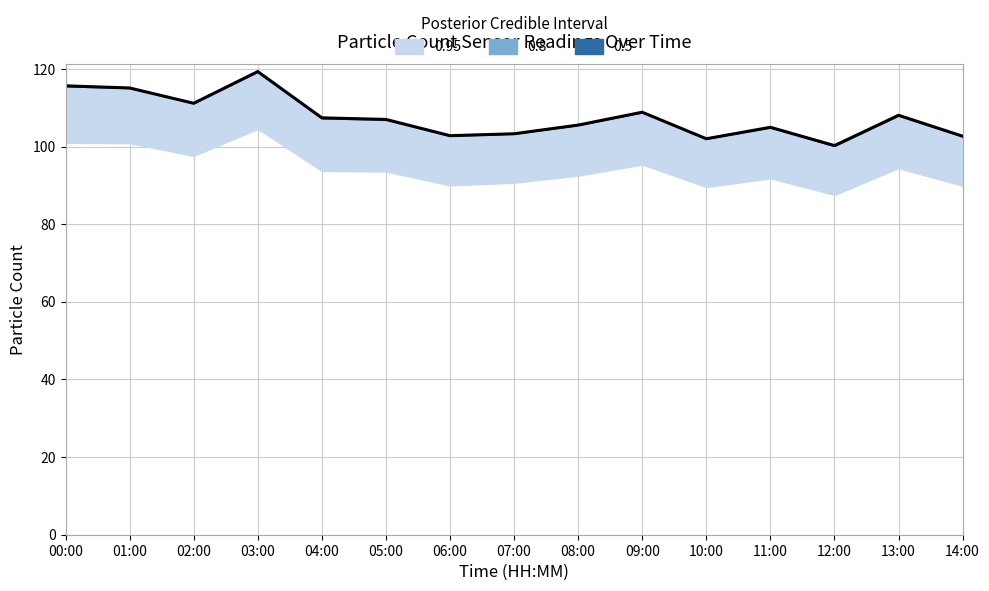

The value at 03:00 is 37.8. True or false?

False